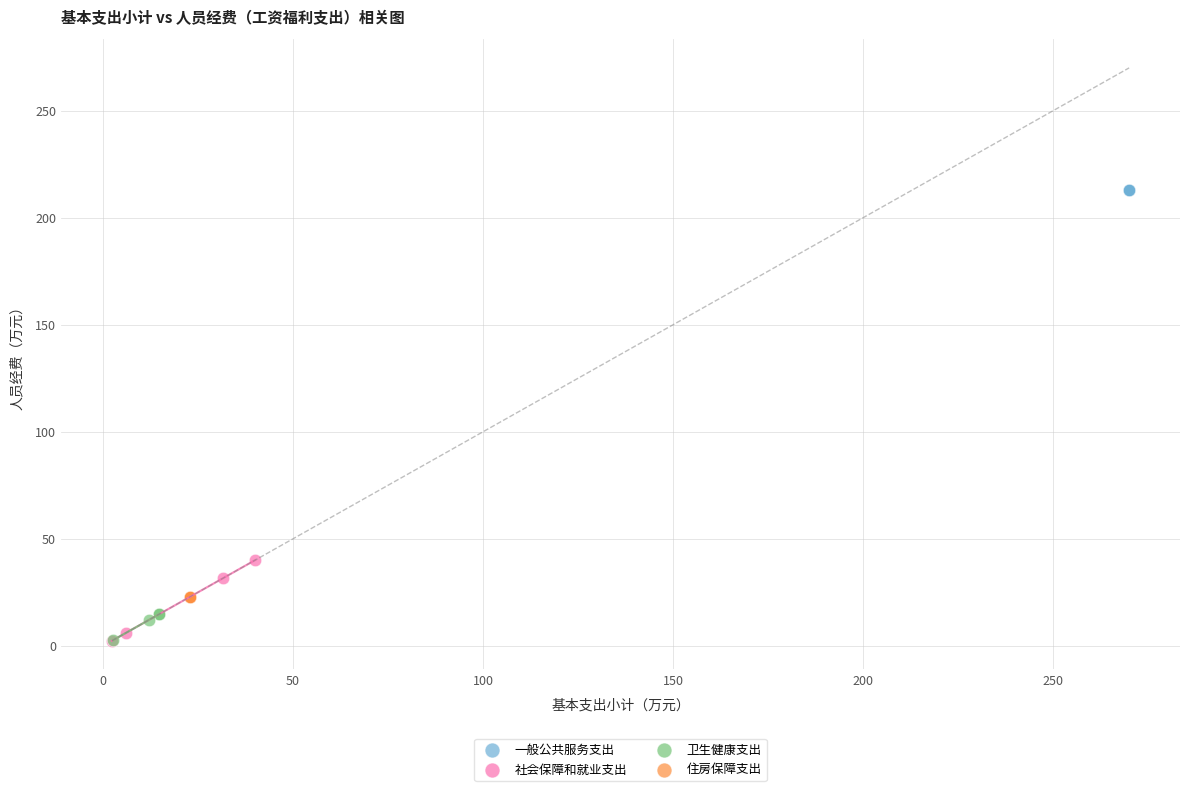

Which series contains the highest Y value?

一般公共服务支出